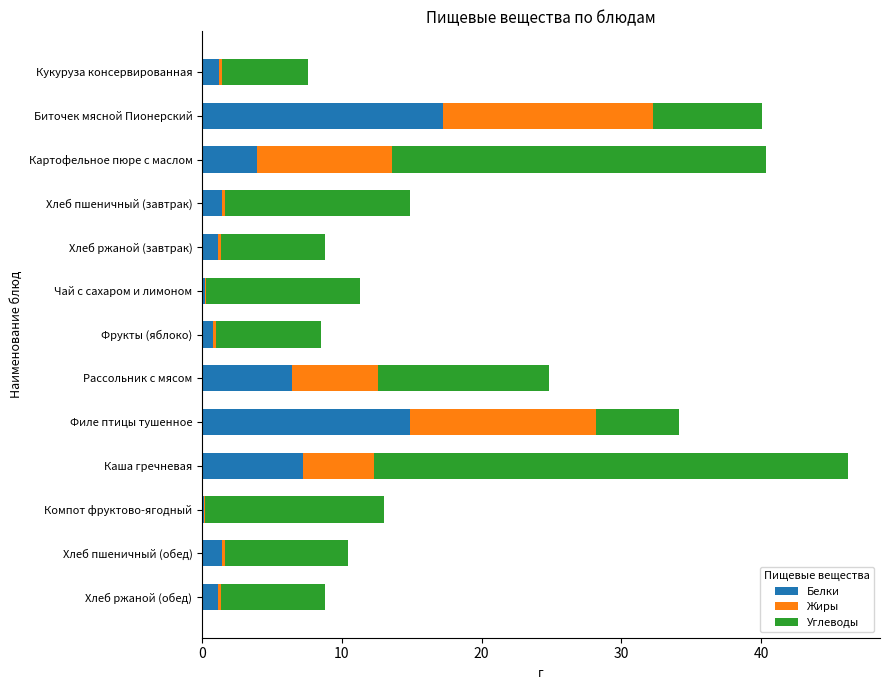

The value of Белки at Рассольник с мясом is 8.6. True or false?

False